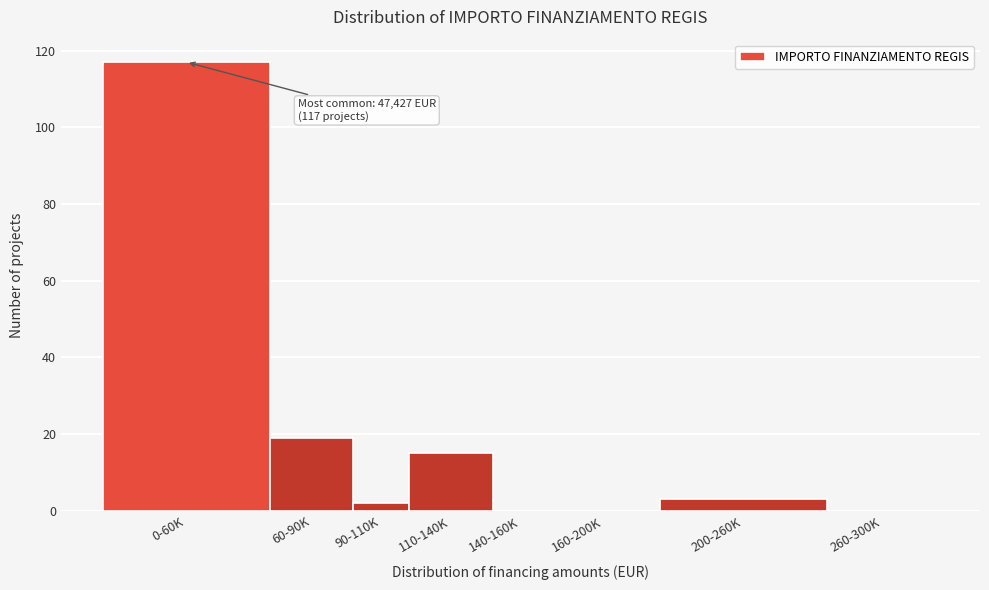

Reading left to right, list all the values displayed in this chart.

0-60K=117	60-90K=19	90-110K=2	110-140K=15	140-160K=0	160-200K=0	200-260K=3	260-300K=0